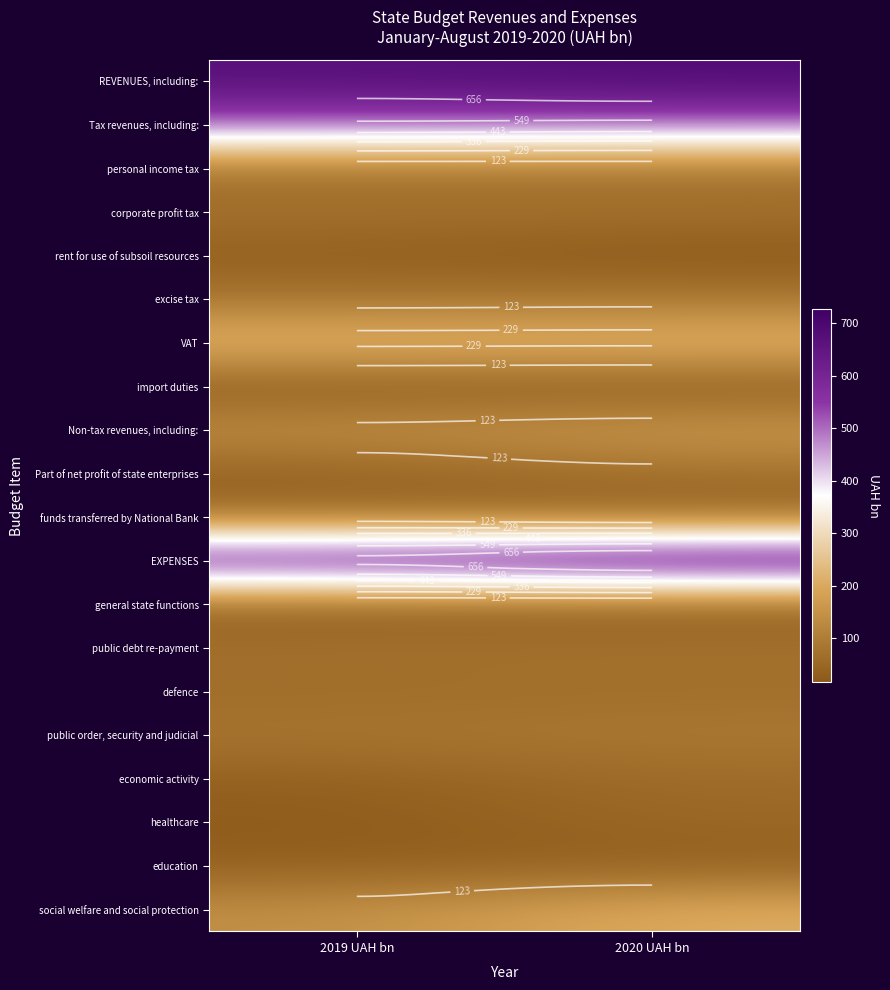

How many categories are shown in the chart?

2